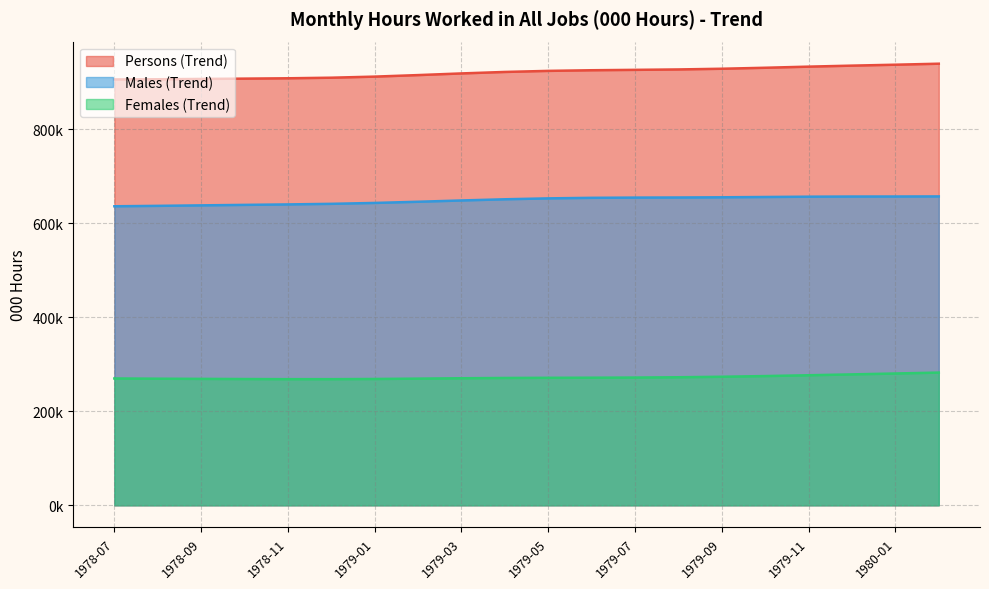

What is the approximate value of Females (Trend) at 1979-09?

273613.7